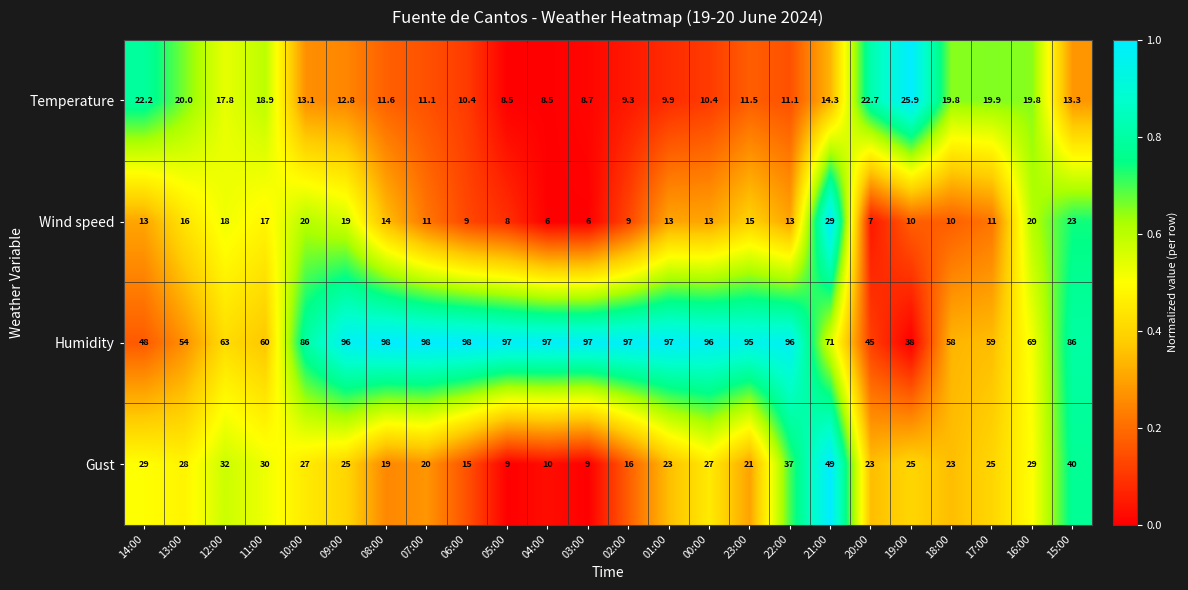

How many data points does each series have?

24